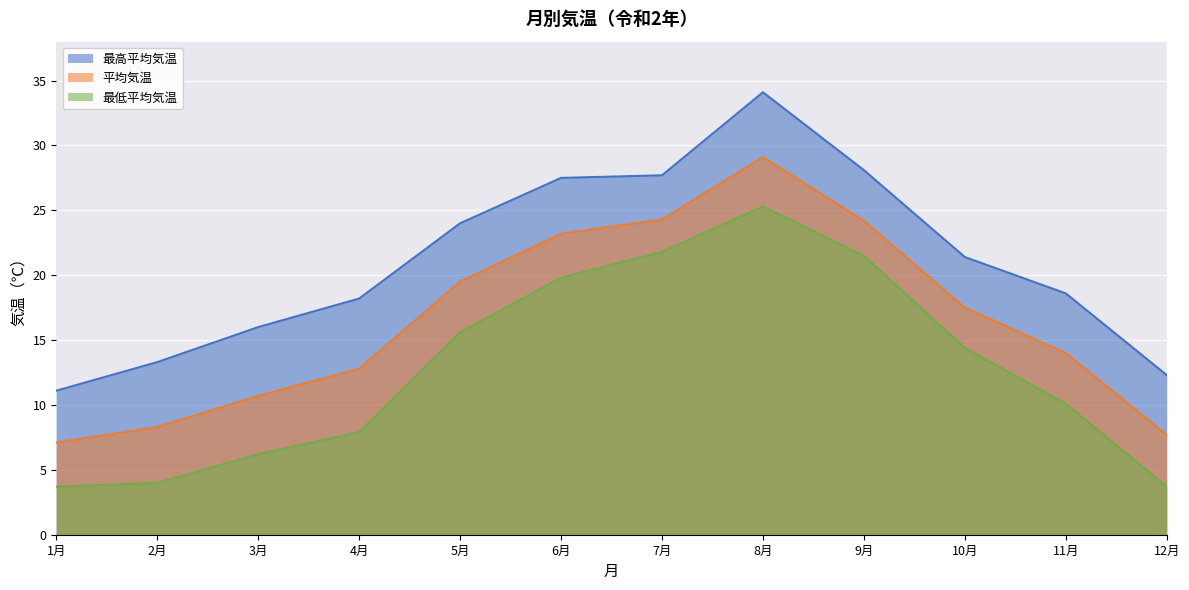

At which label is 平均気温 closest to 18?

10月